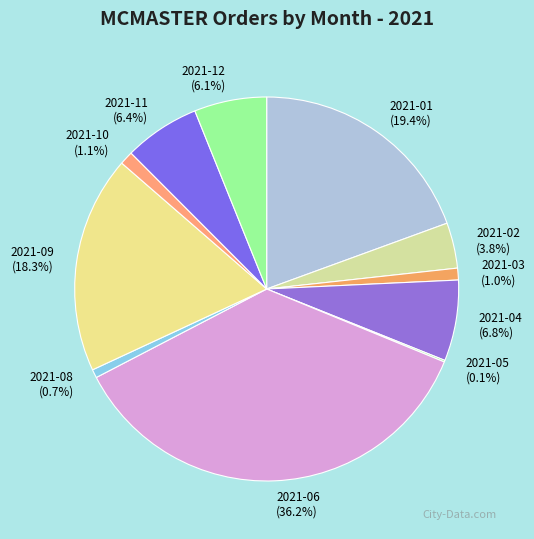

What percentage is the 2021-10 slice, to the nearest percent?

1%